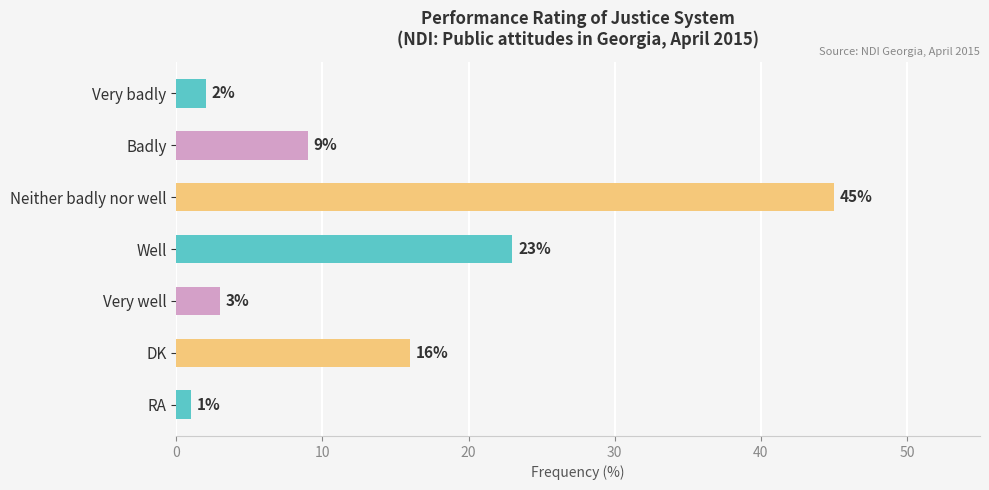

What is the ratio of the value at DK to the value at Very well?

5.3